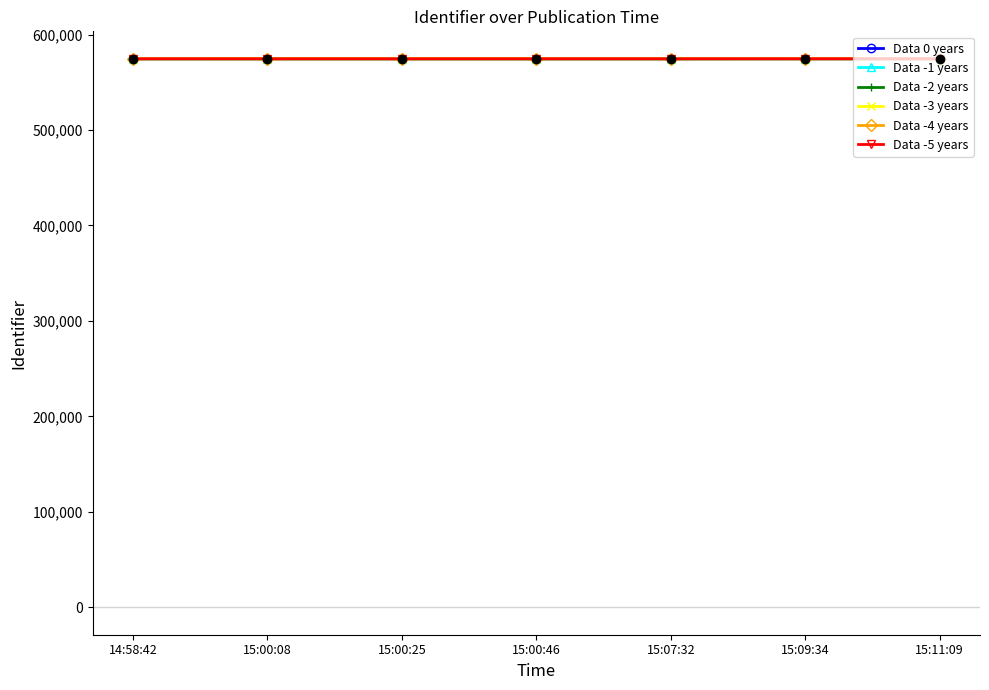

What is the spread (max minus min) of values at 15:07:32?

5